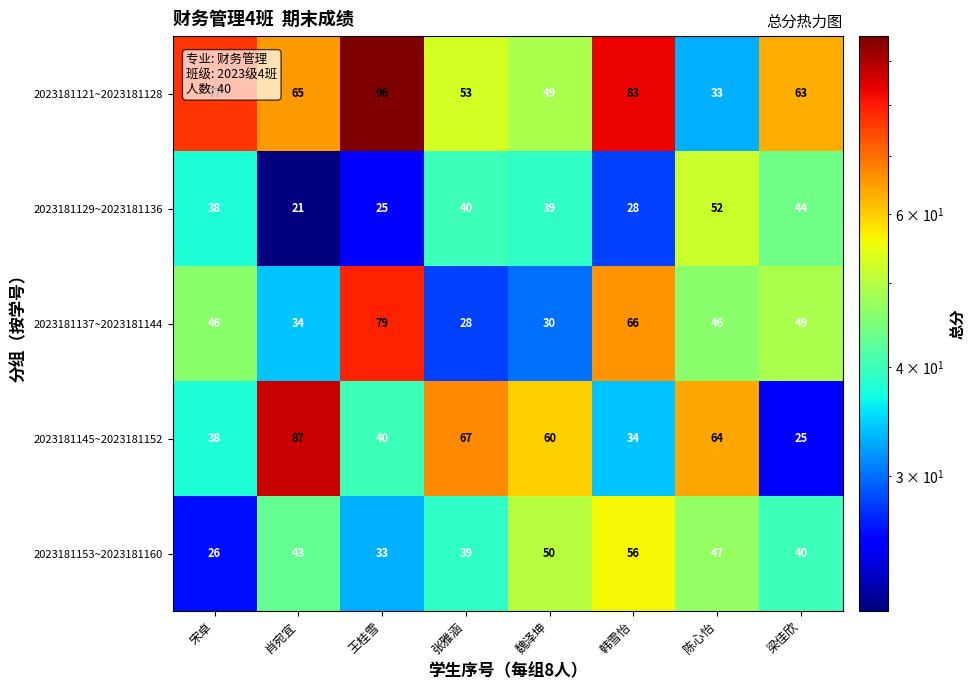

Rank the categories by 2023181129~2023181136 value from lowest to highest.

肖宛宜, 王桂雪, 韩雪怡, 宋卓, 魏泽坤, 张雅涵, 梁佳欣, 陈心怡